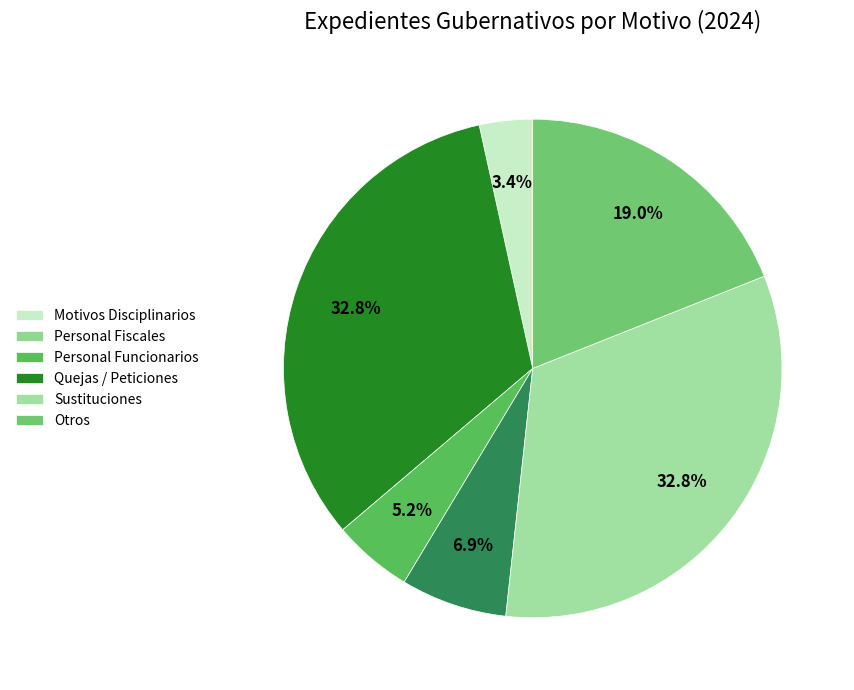

The Sustituciones slice represents 33% of the pie. True or false?

True